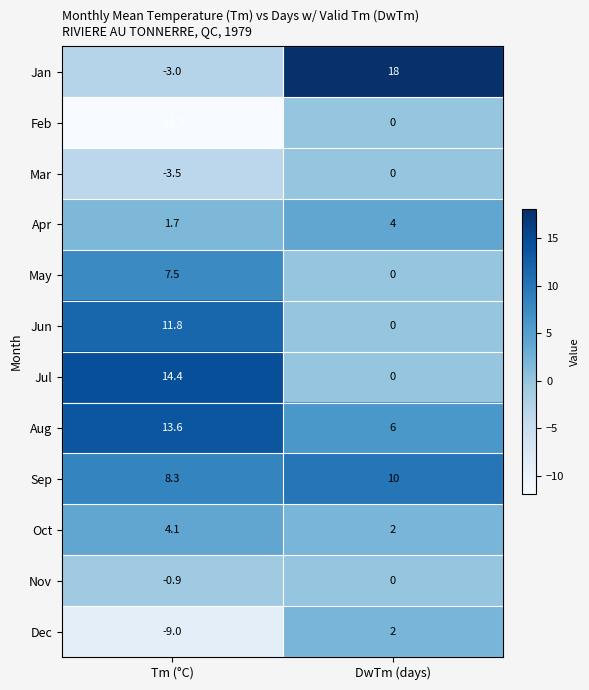

At Tm (°C), list the series in order from largest to smallest.

Jul, Aug, Jun, Sep, May, Oct, Apr, Nov, Jan, Mar, Dec, Feb